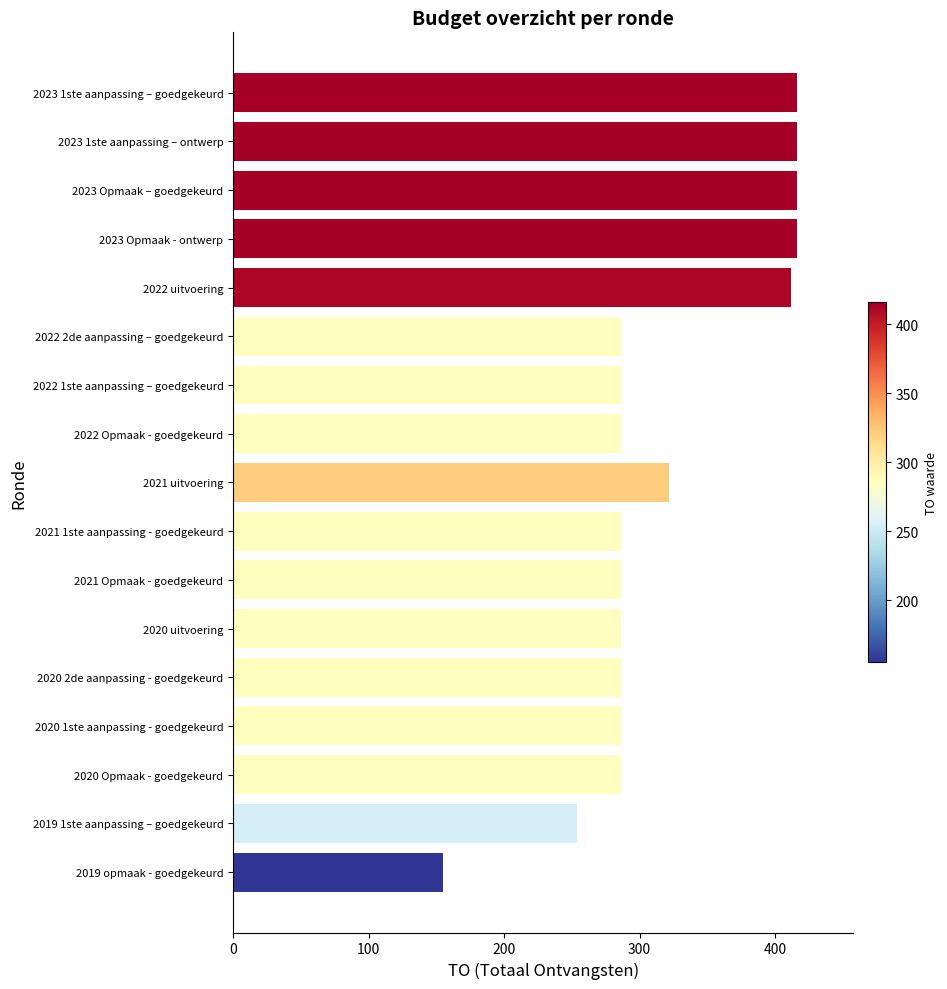

What is the difference between the maximum and minimum values?

261